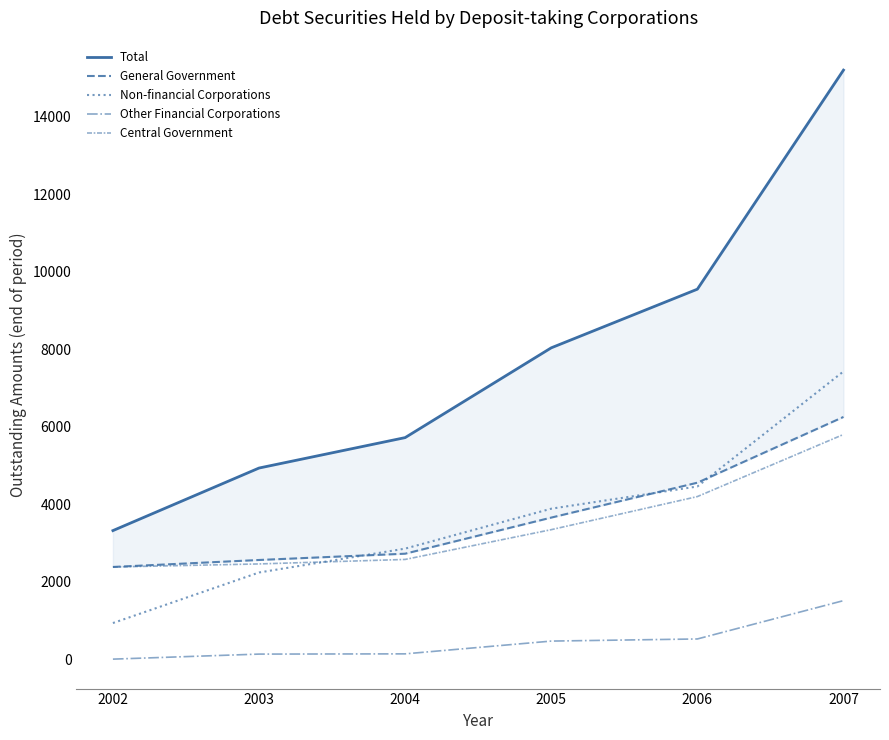

Reading right to left, list all the values displayed in this chart.

Total: 2007=15199.8	2006=9548.2	2005=8035.4	2004=5719.0	2003=4934.0	2002=3320.0
General Government: 2007=6252.1	2006=4555.8	2005=3655.5	2004=2724.0	2003=2562.0	2002=2382.0
Non-financial Corporations: 2007=7426.4	2006=4457.8	2005=3885.4	2004=2855.0	2003=2239.0	2002=935.0
Other Financial Corporations: 2007=1513.2	2006=524.3	2005=469.6	2004=140.0	2003=134.0	2002=4.0
Central Government: 2007=5799.9	2006=4197.8	2005=3344.0	2004=2576.0	2003=2460.0	2002=2381.0